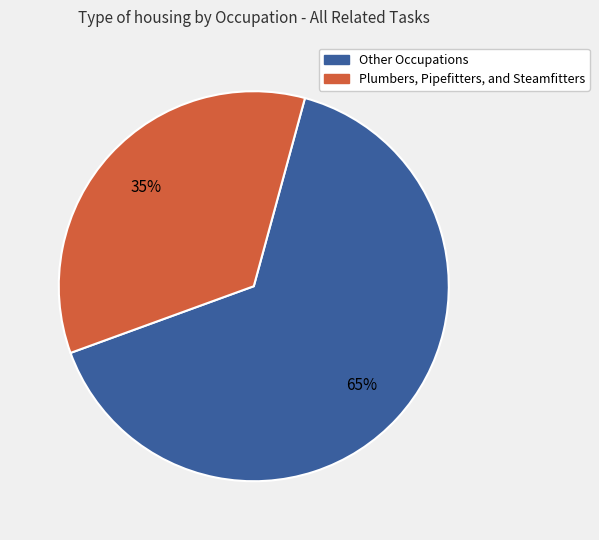

Does any single category account for the majority?

Yes